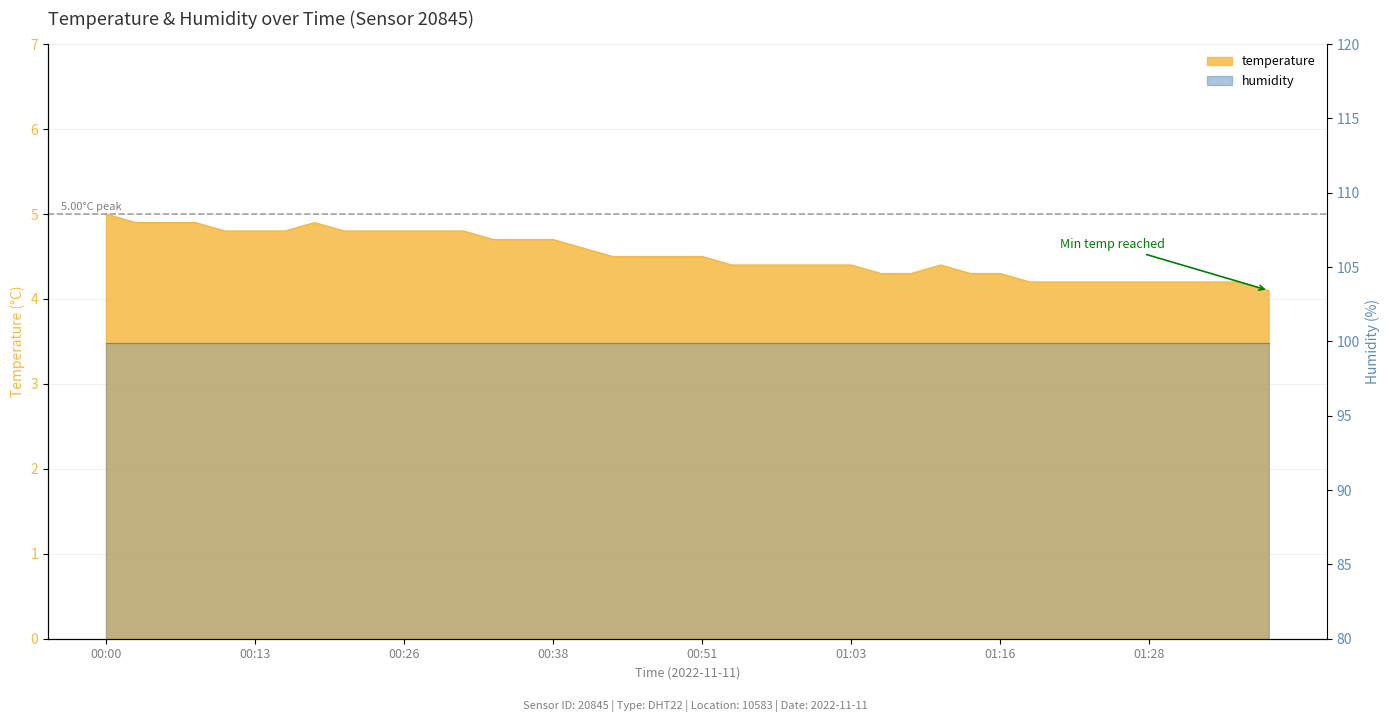

How many points are higher than both their immediate neighbors (excluding endpoints)?

2